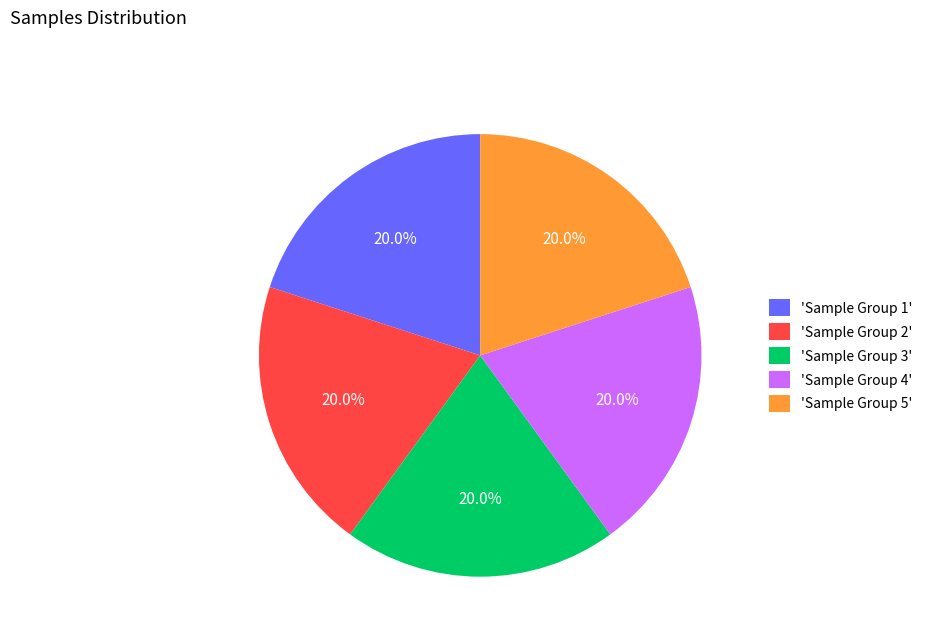

How many slices are in this pie chart?

5